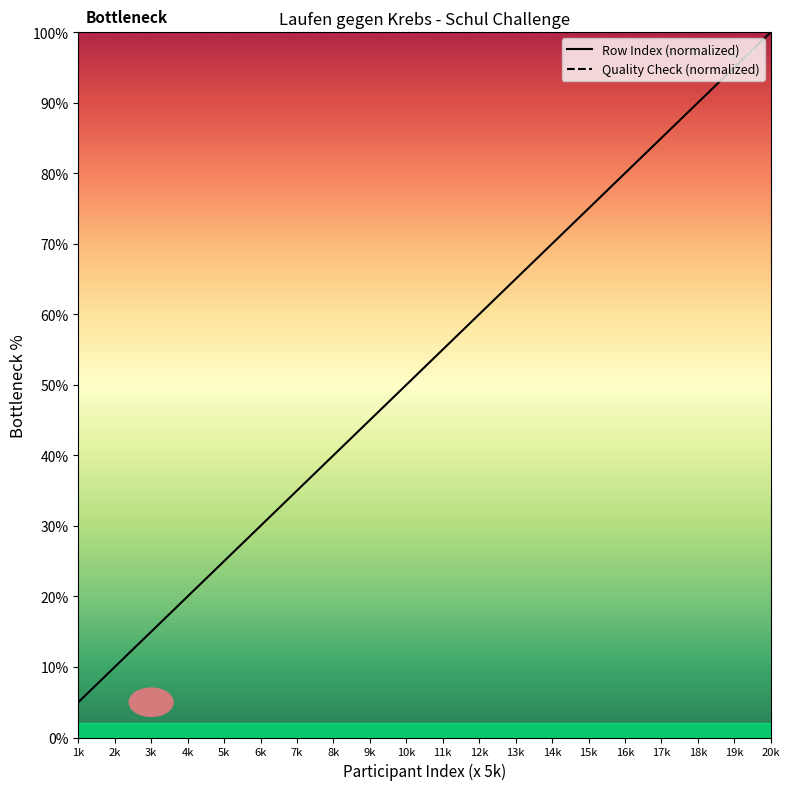

How many values exceed 55?

10